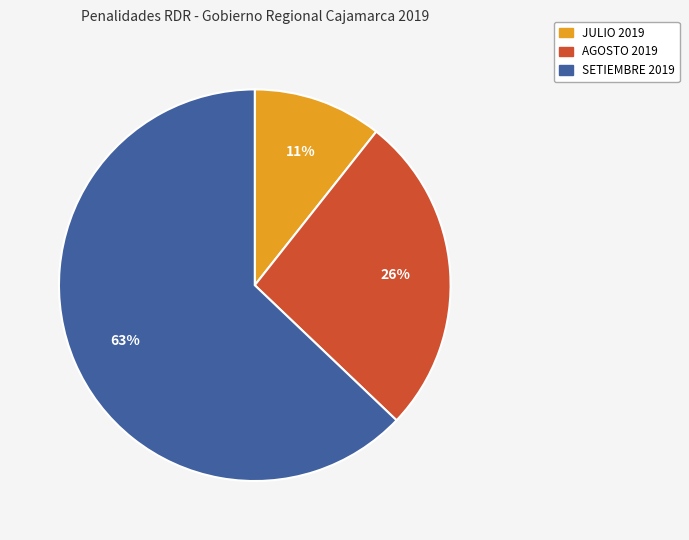

To the nearest percent, what portion does JULIO 2019 represent?

11%